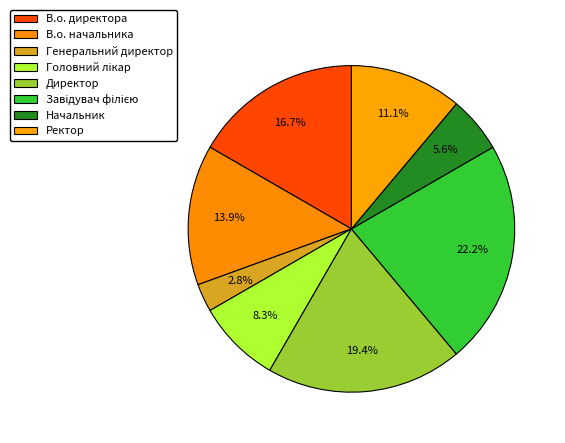

Does В.о. начальника represent more than half of the total?

No